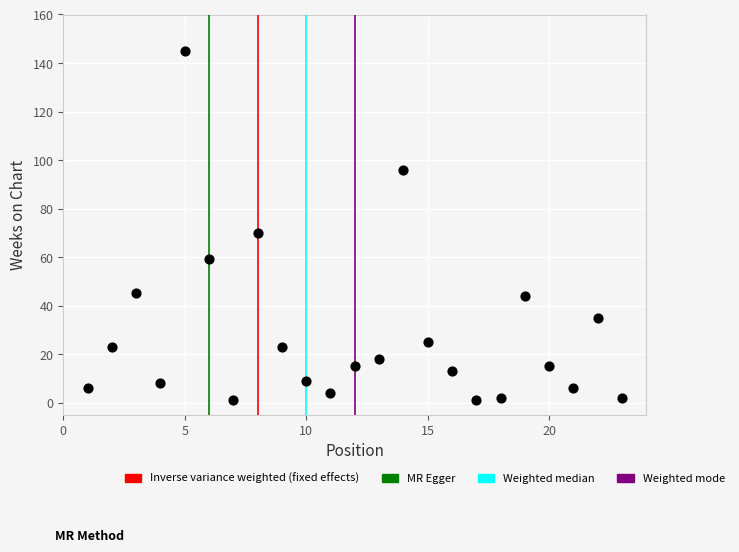

What Y value in the scatter plot is closest to 73?

70